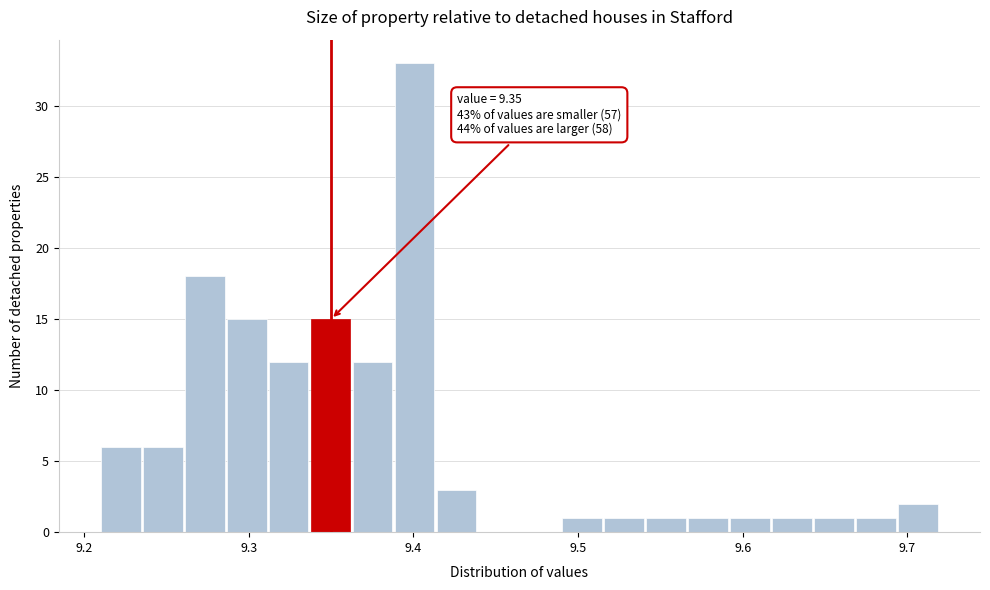

Around what value on the x-axis is the tallest bar? Give the approximate position of its centre, as read against the axis.

9.40